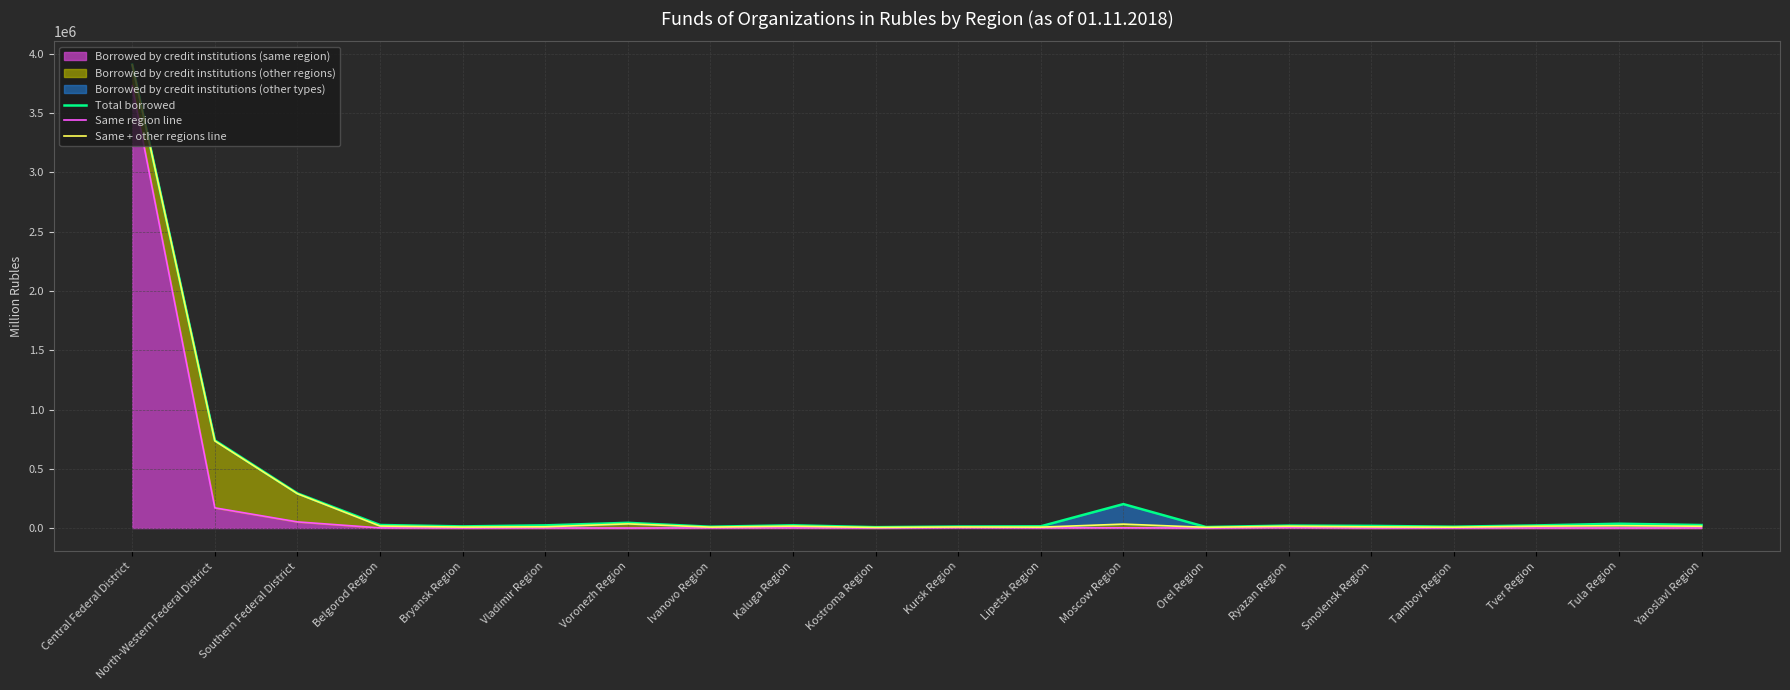

True or false: Borrowed by credit institutions (same region) has a value of 0 at Voronezh Region.

True